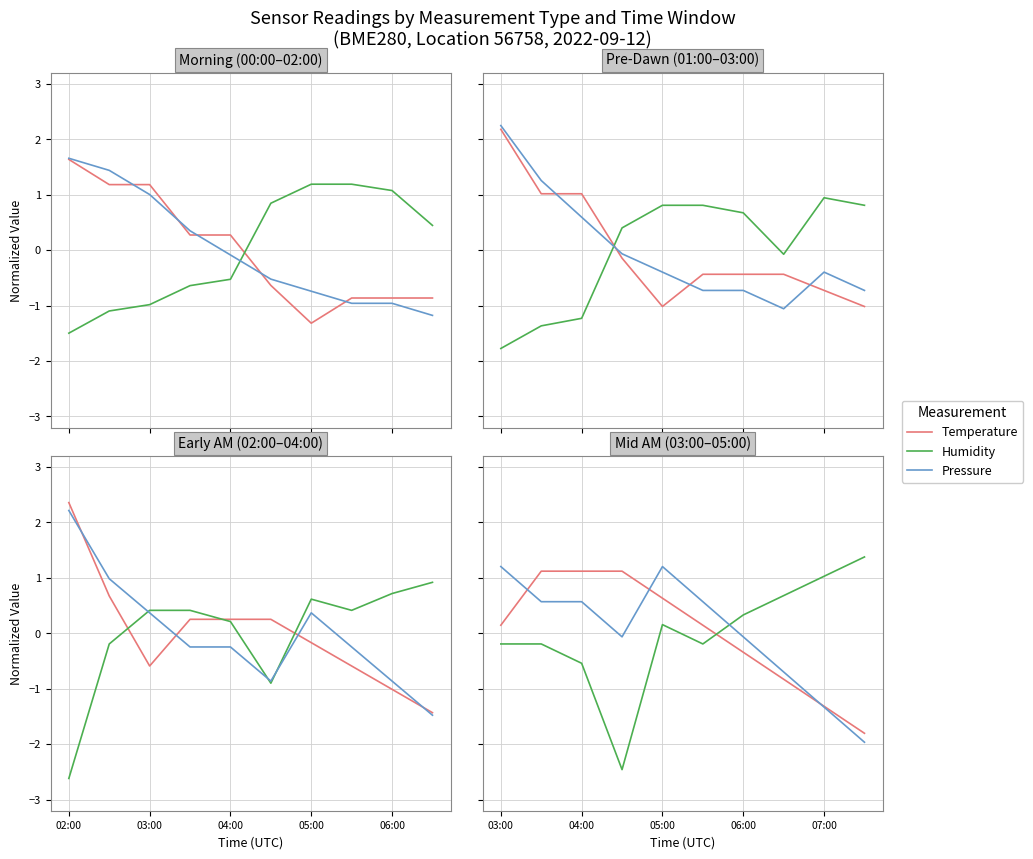

What is the difference between the Pressure values at 05:00 and 8?

1.3